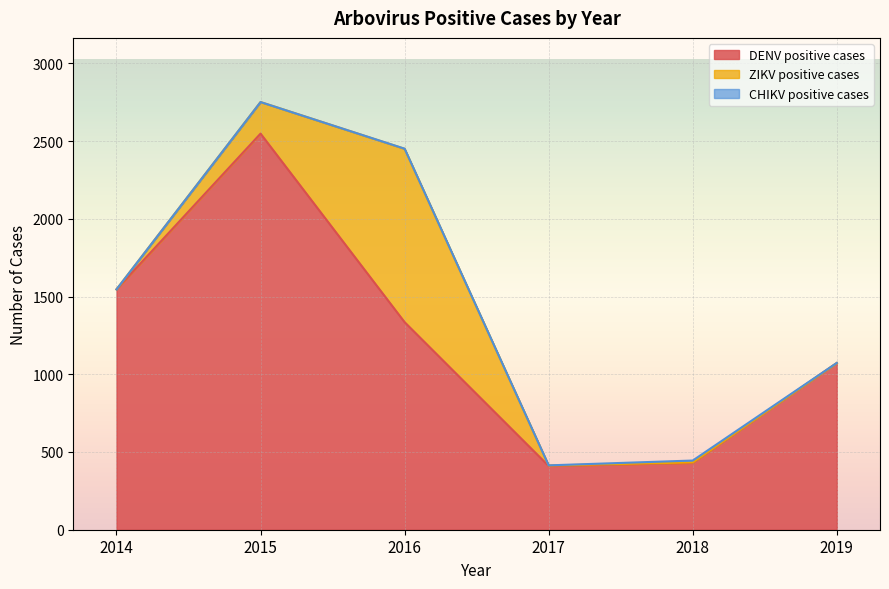

What is the sum of all CHIKV positive cases values?

15